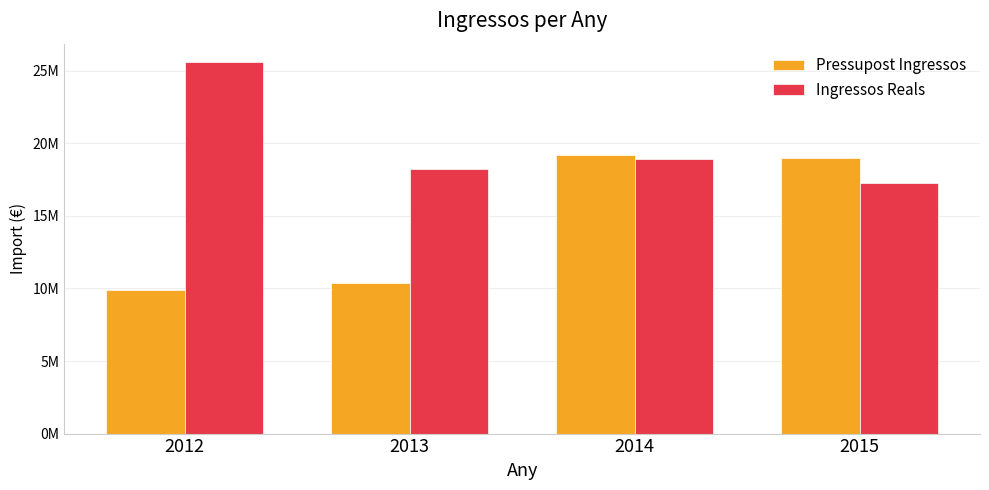

What are all the series names shown in the legend?

Pressupost Ingressos, Ingressos Reals